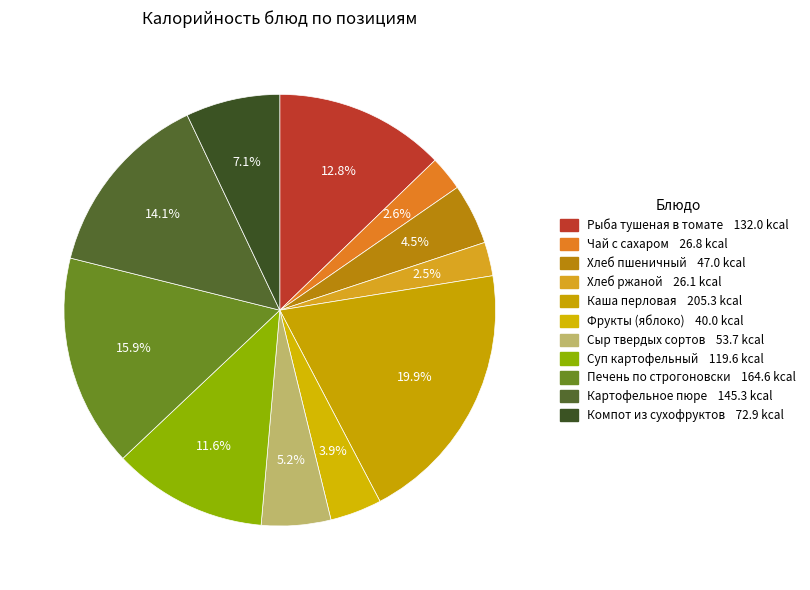

Approximately how many times larger is the value at Компот из сухофруктов compared to Сыр твердых сортов?

1.4